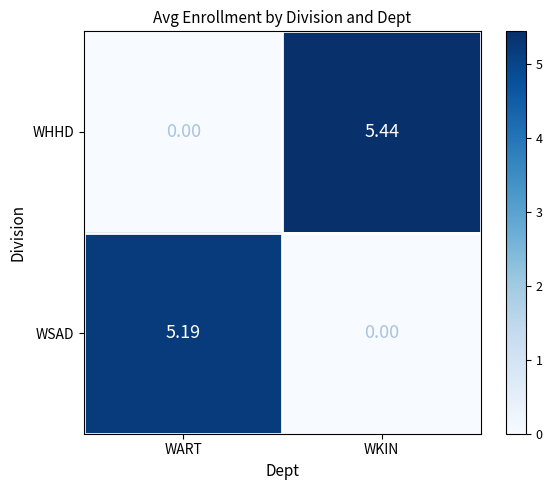

Which series has the largest total across all categories?

WHHD